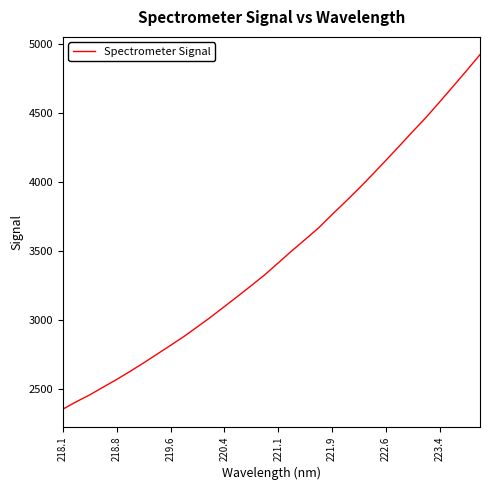

What is the minimum value shown in the chart?

2350.6